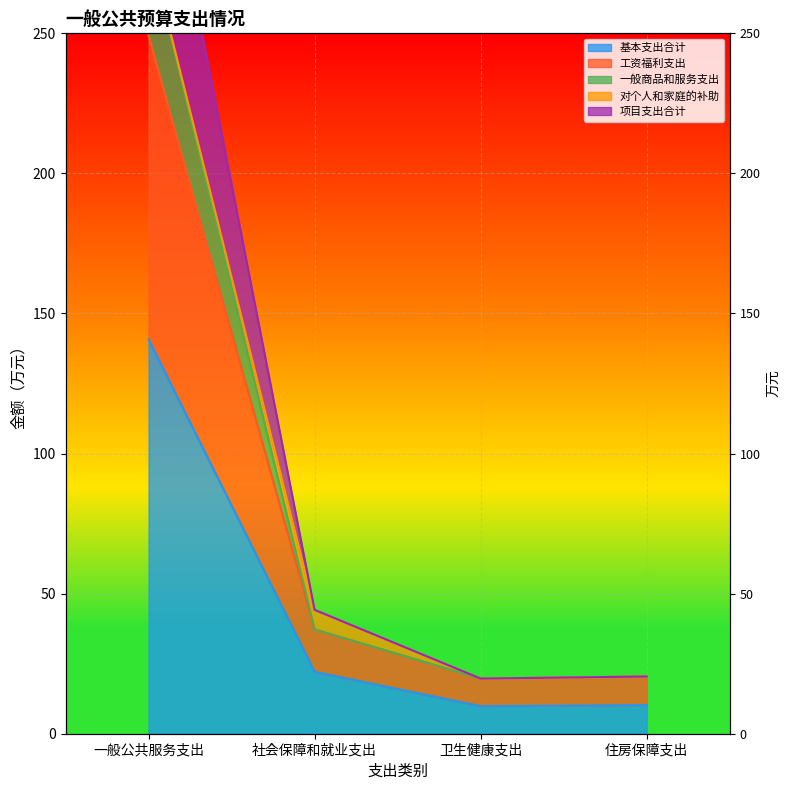

The 一般商品和服务支出 series shows 31.3 at 住房保障支出. True or false?

False